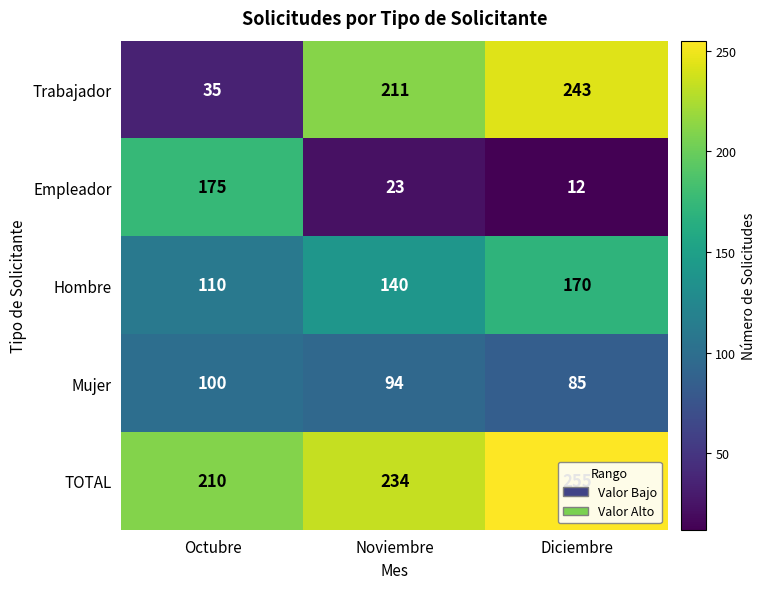

At Octubre, list the series in order from smallest to largest.

Trabajador, Mujer, Hombre, Empleador, TOTAL